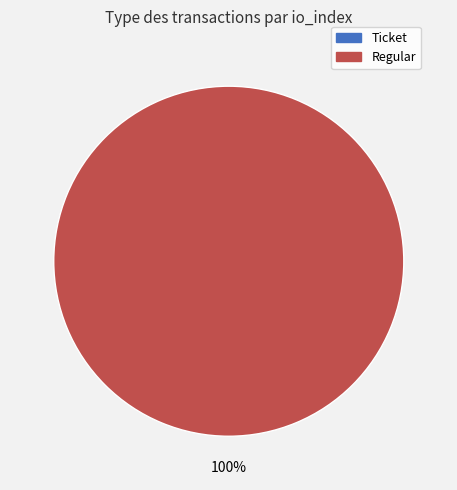

What percentage is the Regular (io_index=15) slice, to the nearest percent?

100%